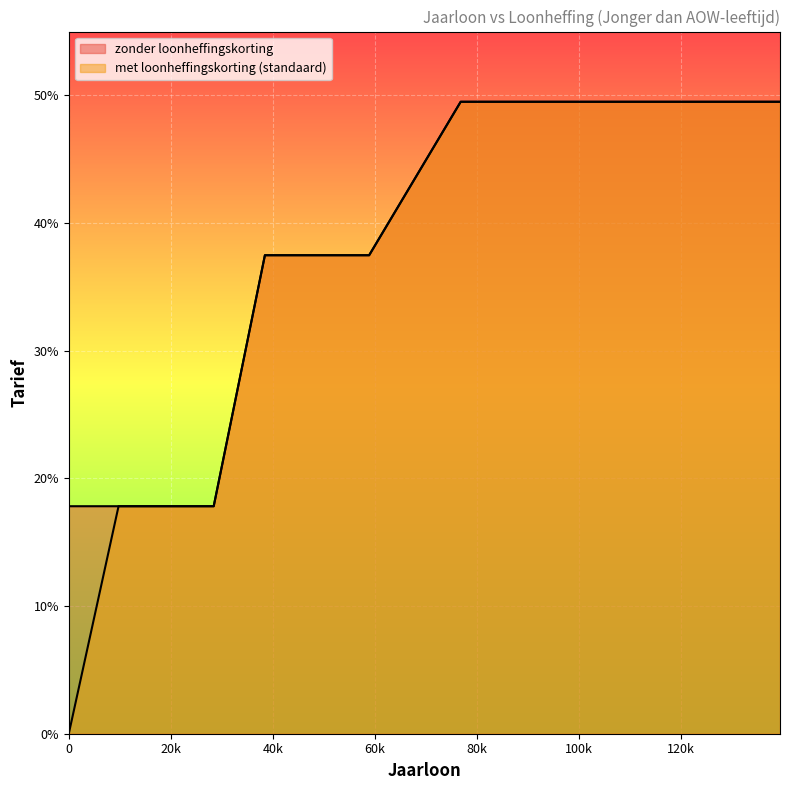

List the series in order of their peak value, highest first.

zonder loonheffingskorting, met loonheffingskorting (standaard)